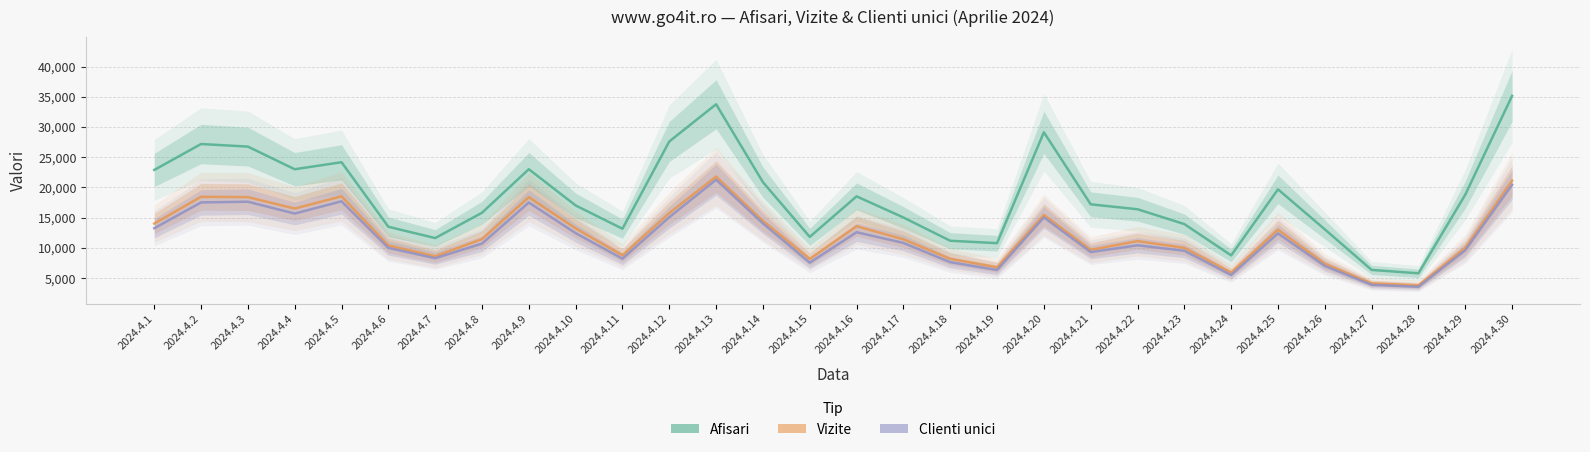

What is the total value across all series at 2024.4.6?

33907